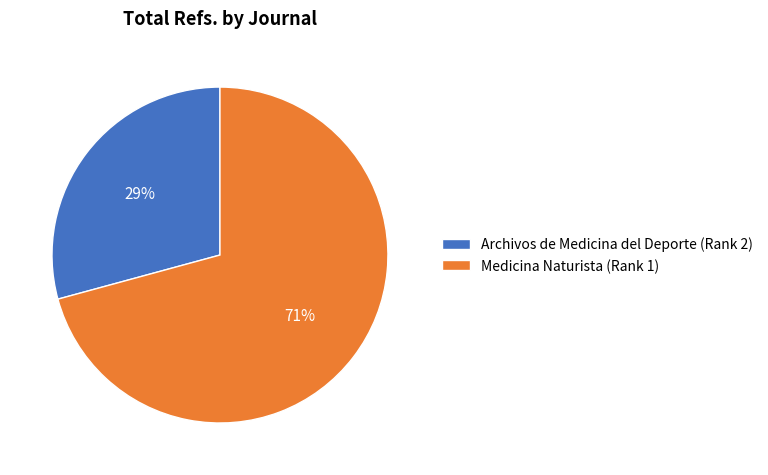

Which slice is the largest?

Medicina Naturista (Rank 1)